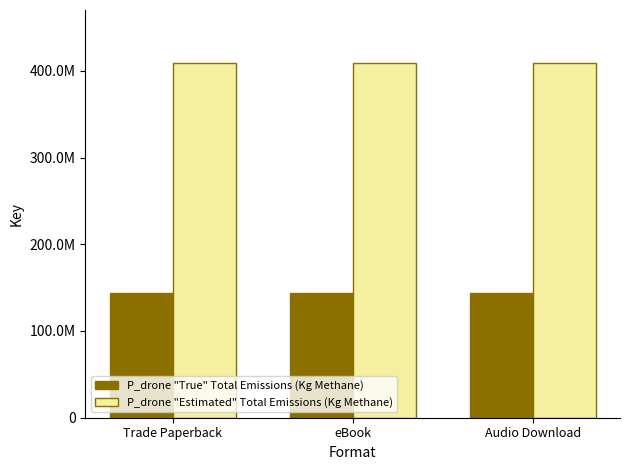

At how many categories does at least one series exceed 185785525?

3